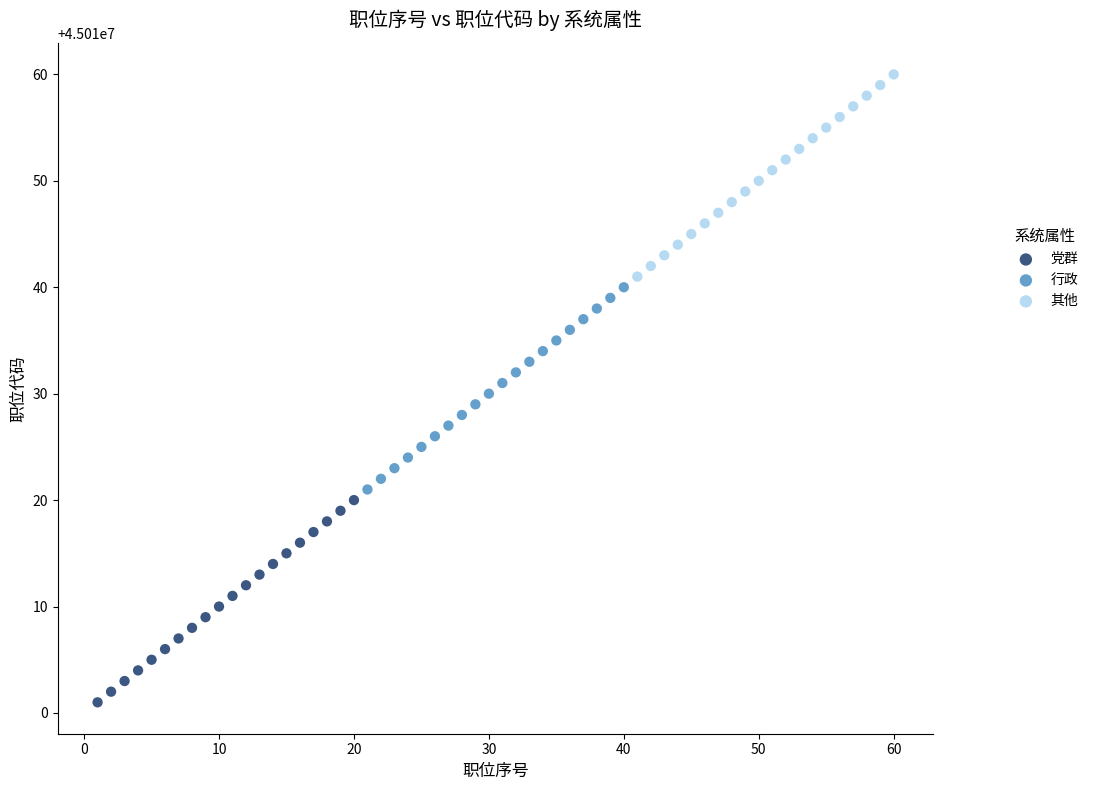

Which series contains the highest Y value?

其他